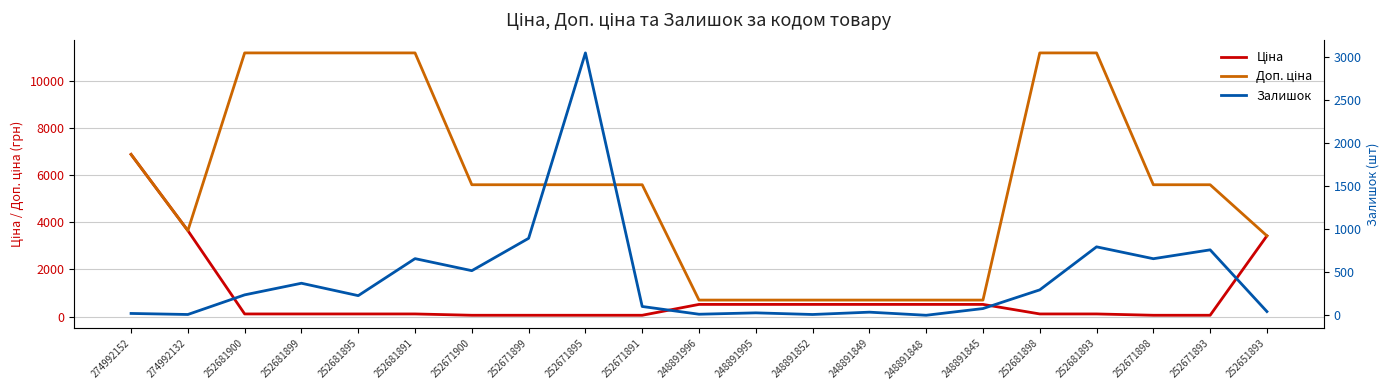

At how many categories does at least one series exceed 2620?

15